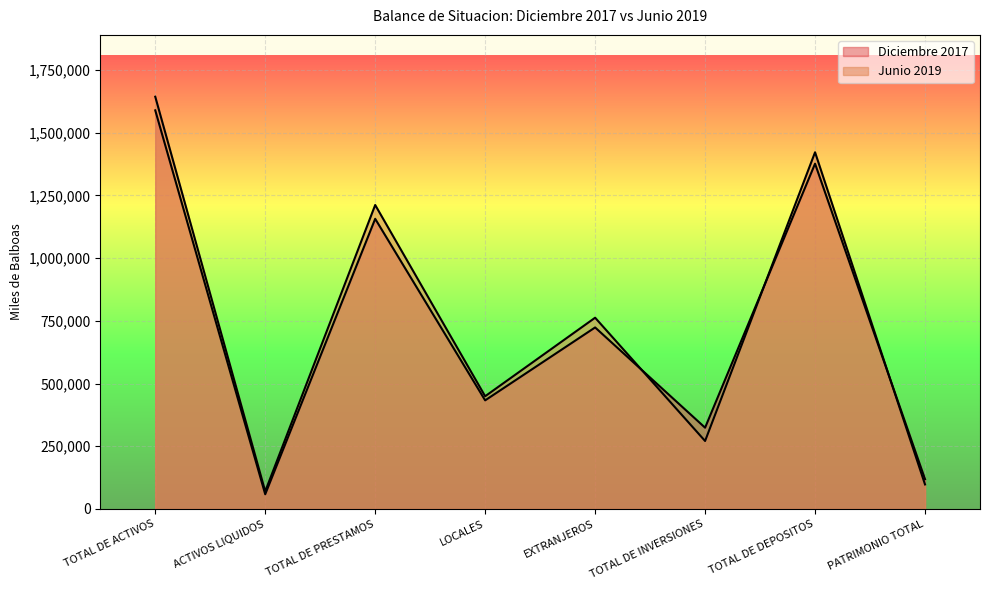

Rank the series by their maximum value, from lowest to highest.

Diciembre 2017, Junio 2019